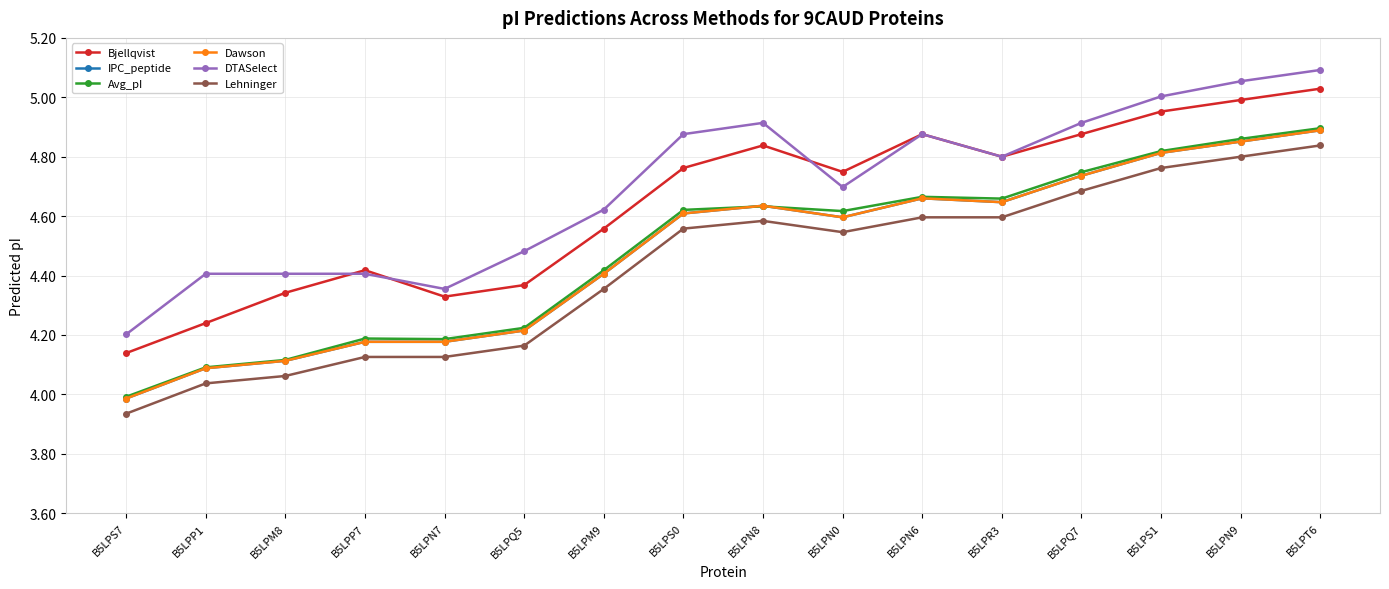

Does the chart display data point markers on the line(s)?

Yes